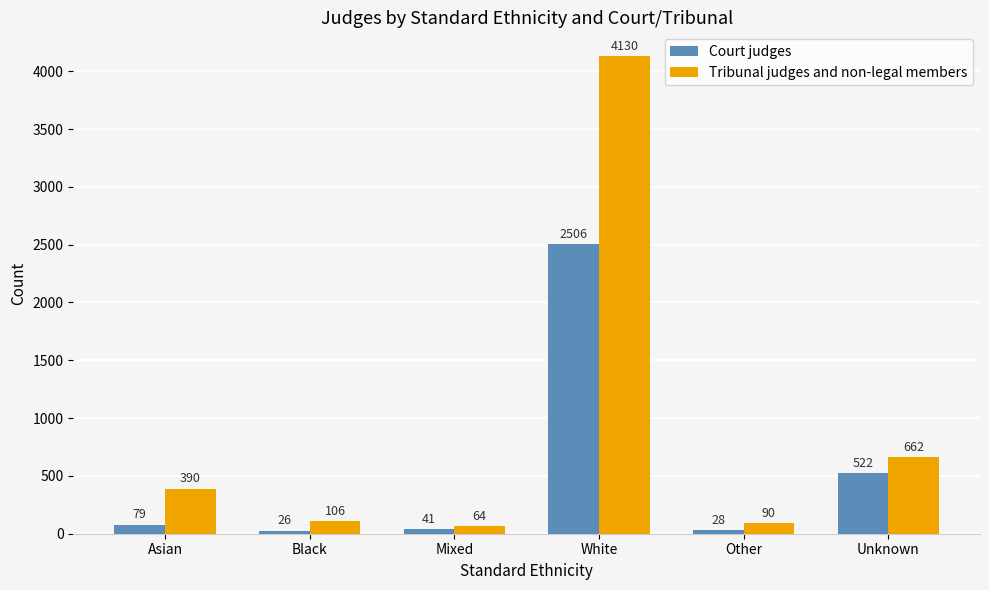

How many bars are there in each group?

2